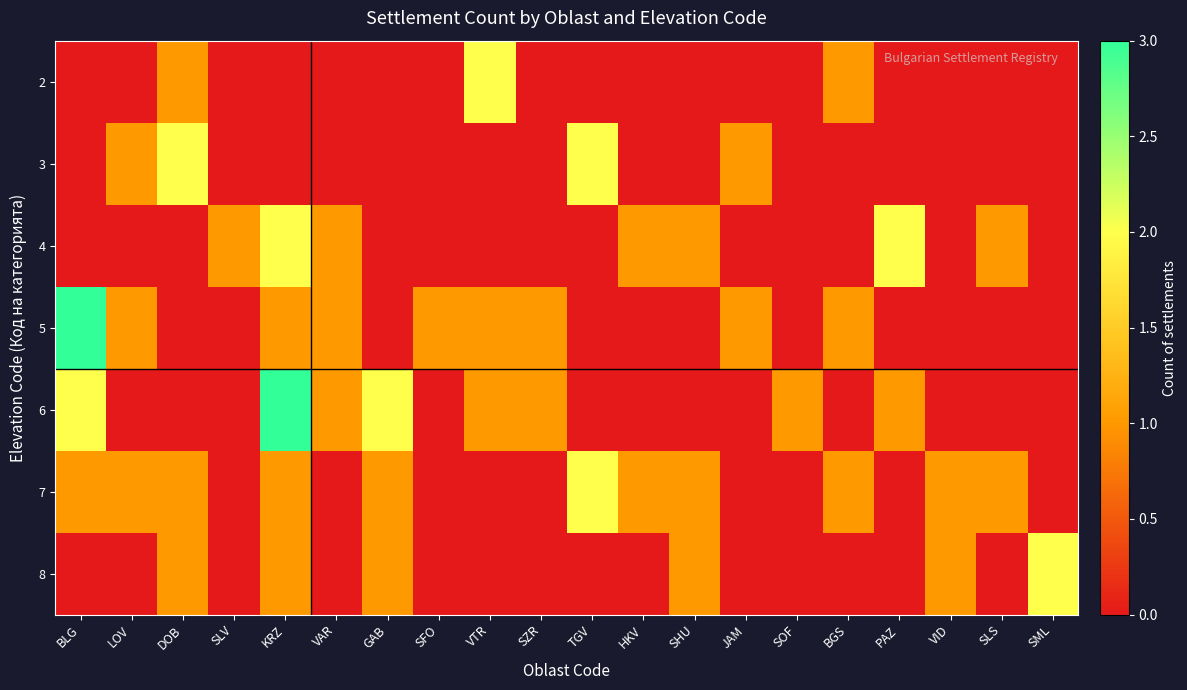

Reading left to right, list all the values displayed in this chart.

2: BLG=0	LOV=0	DOB=1	SLV=0	KRZ=0	VAR=0	GAB=0	SFO=0	VTR=2	SZR=0	TGV=0	HKV=0	SHU=0	JAM=0	SOF=0	BGS=1	PAZ=0	VID=0	SLS=0	SML=0
3: BLG=0	LOV=1	DOB=2	SLV=0	KRZ=0	VAR=0	GAB=0	SFO=0	VTR=0	SZR=0	TGV=2	HKV=0	SHU=0	JAM=1	SOF=0	BGS=0	PAZ=0	VID=0	SLS=0	SML=0
4: BLG=0	LOV=0	DOB=0	SLV=1	KRZ=2	VAR=1	GAB=0	SFO=0	VTR=0	SZR=0	TGV=0	HKV=1	SHU=1	JAM=0	SOF=0	BGS=0	PAZ=2	VID=0	SLS=1	SML=0
5: BLG=3	LOV=1	DOB=0	SLV=0	KRZ=1	VAR=1	GAB=0	SFO=1	VTR=1	SZR=1	TGV=0	HKV=0	SHU=0	JAM=1	SOF=0	BGS=1	PAZ=0	VID=0	SLS=0	SML=0
6: BLG=2	LOV=0	DOB=0	SLV=0	KRZ=3	VAR=1	GAB=2	SFO=0	VTR=1	SZR=1	TGV=0	HKV=0	SHU=0	JAM=0	SOF=1	BGS=0	PAZ=1	VID=0	SLS=0	SML=0
7: BLG=1	LOV=1	DOB=1	SLV=0	KRZ=1	VAR=0	GAB=1	SFO=0	VTR=0	SZR=0	TGV=2	HKV=1	SHU=1	JAM=0	SOF=0	BGS=1	PAZ=0	VID=1	SLS=1	SML=0
8: BLG=0	LOV=0	DOB=1	SLV=0	KRZ=1	VAR=0	GAB=1	SFO=0	VTR=0	SZR=0	TGV=0	HKV=0	SHU=1	JAM=0	SOF=0	BGS=0	PAZ=0	VID=1	SLS=0	SML=2